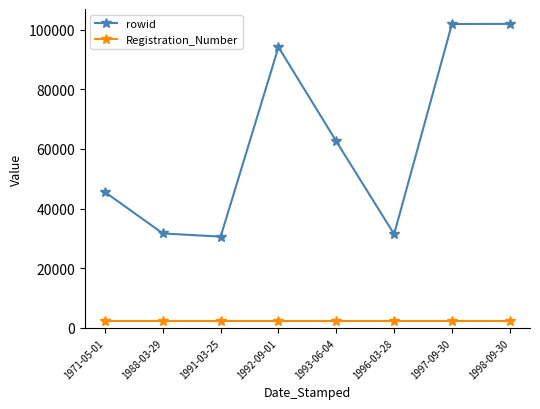

What is the maximum value shown in the chart?

101947